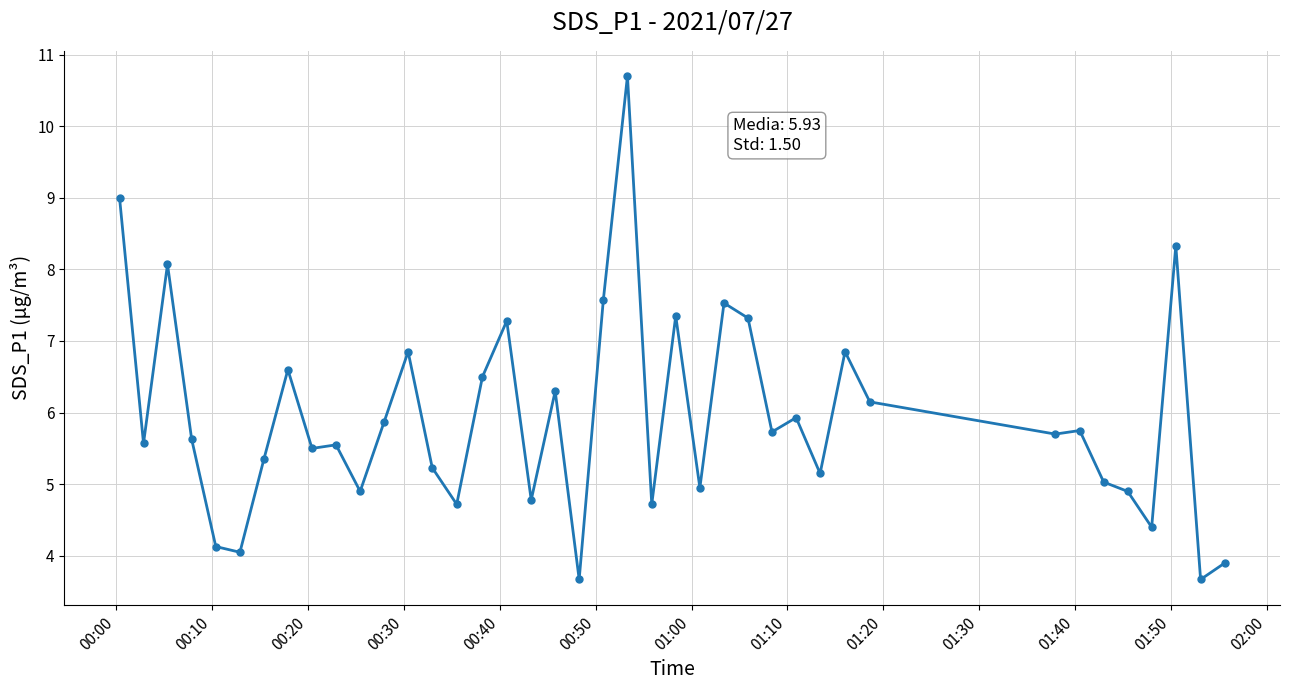

What is the difference between the maximum and minimum values?

7.0